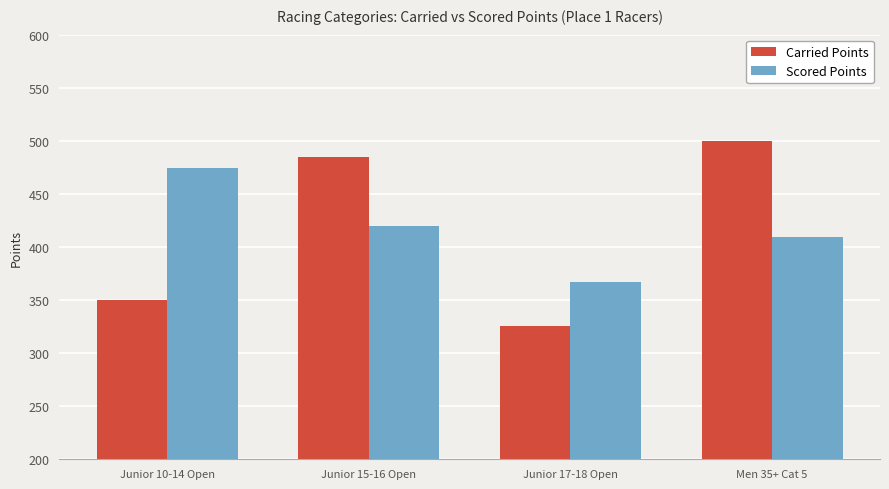

Between Junior 10-14 Open and Junior 15-16 Open, which series saw the biggest shift?

Carried Points